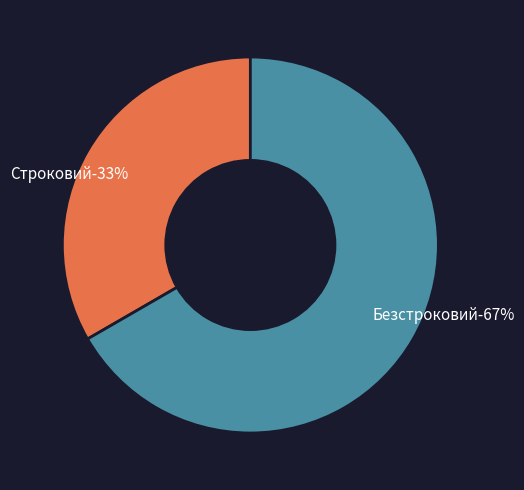

How many slices are in this pie chart?

2